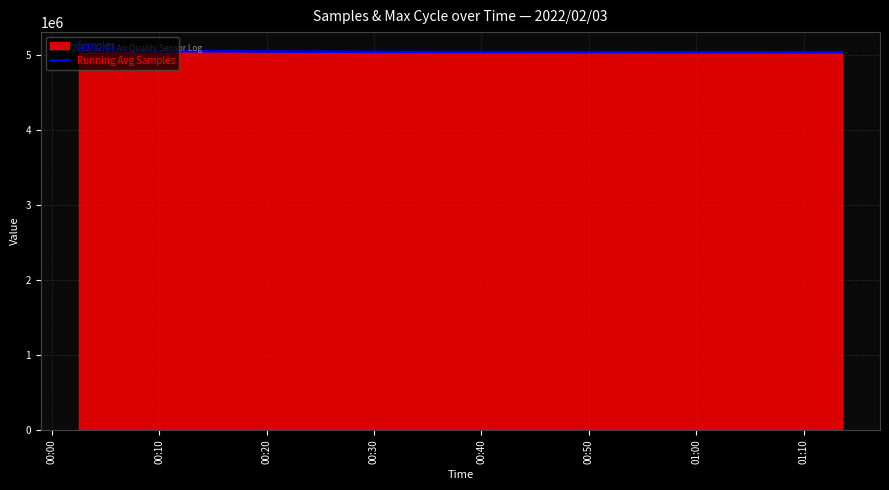

Reading left to right, transcribe all the data shown in this chart.

5052395.0	5053098.5	5053095.7	5045871.5	5043828.4	5042880.5	5042119.3	5041391.2	5040593.2	5040259.3	5039869.5	5039489.3	5039251.2	5039074.2	5038823.5	5038625.7	5038423.9	5038484.6	5038836.0	5038636.9